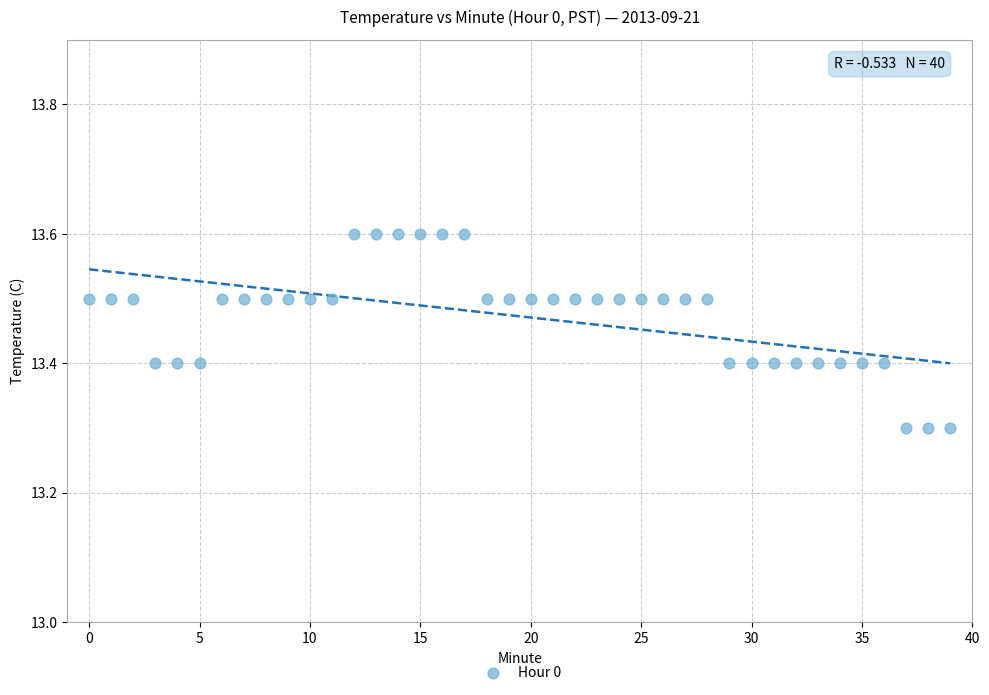

What is the range of Y values (max minus min)?

0.3